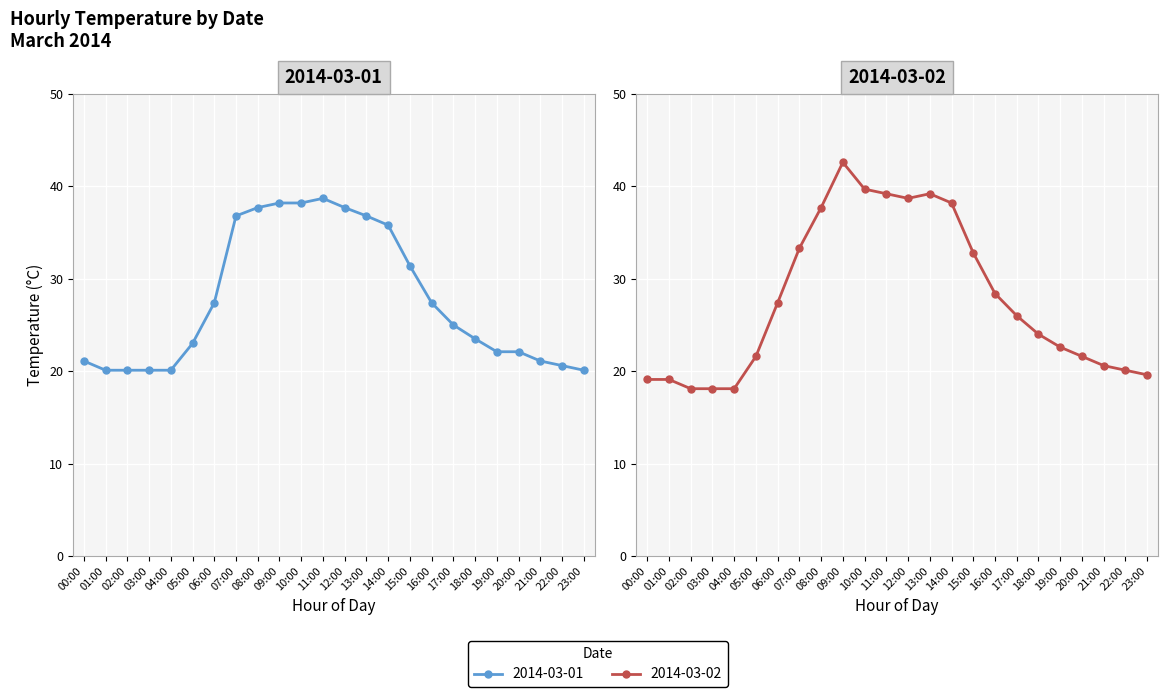

Which series has the widest spread of values?

2014-03-02